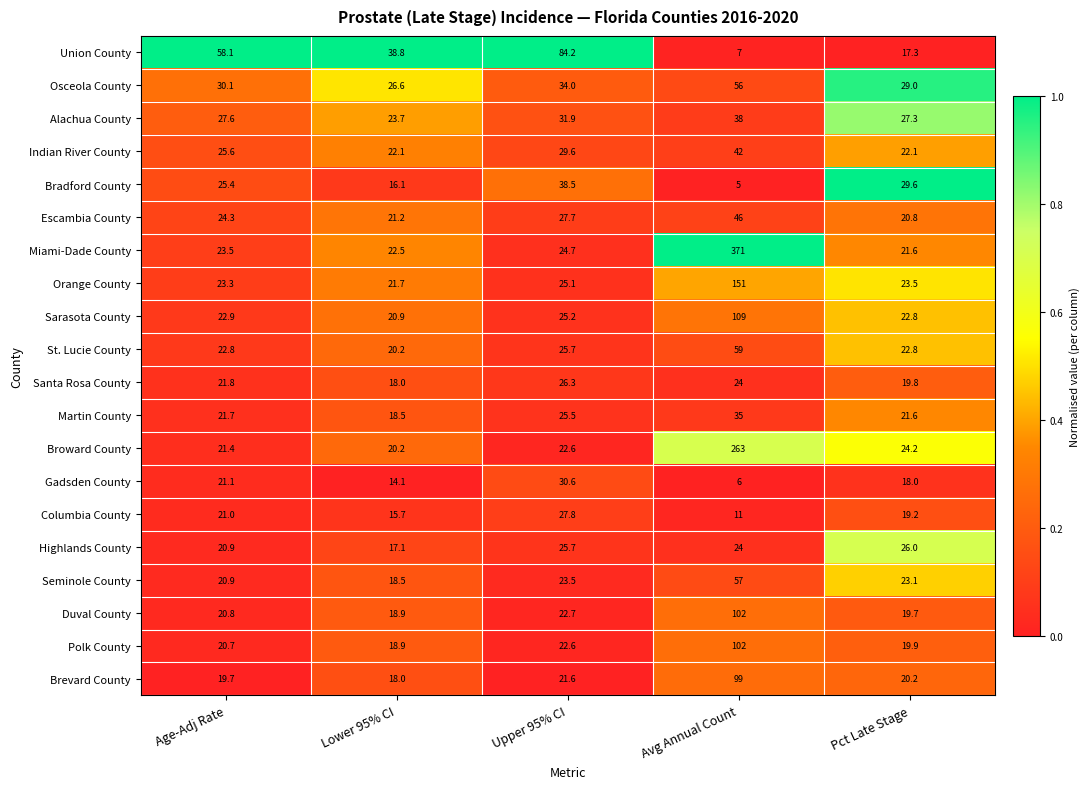

What is the sum of all Orange County values?

244.6